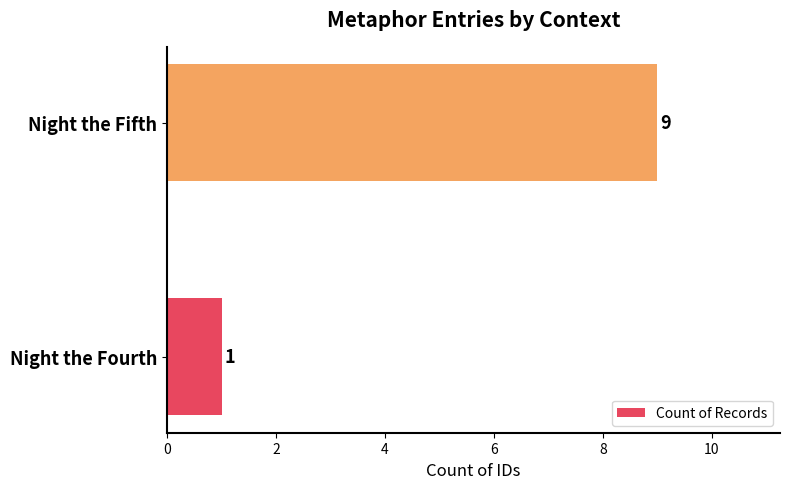

How many distinct data groups are displayed?

1